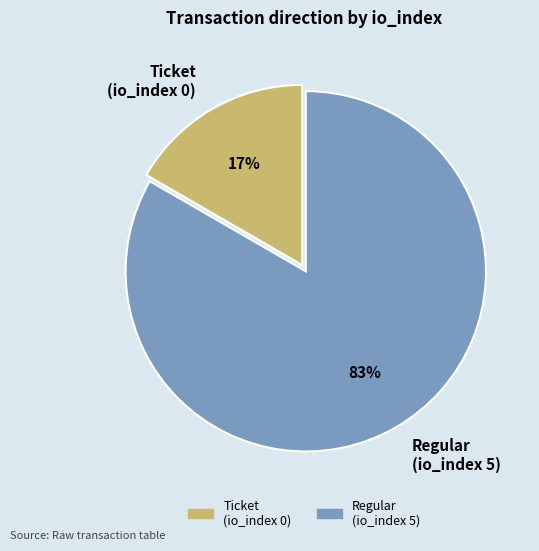

Which slice is the smallest?

Ticket